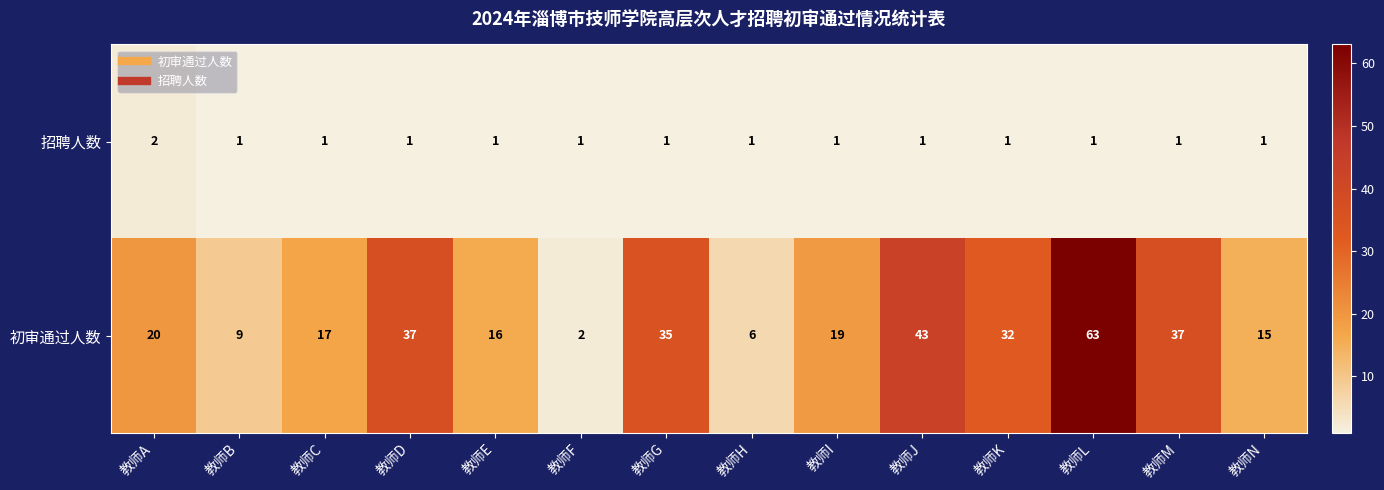

What is the sum of all 招聘人数 values?

15